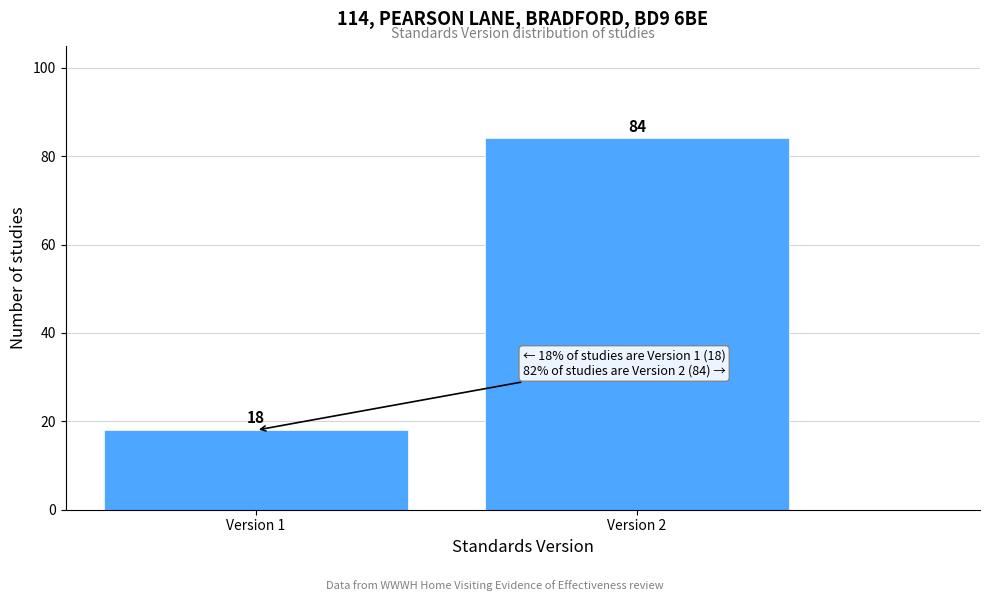

Reading left to right, transcribe all the data shown in this chart.

Version 1=18	Version 2=84